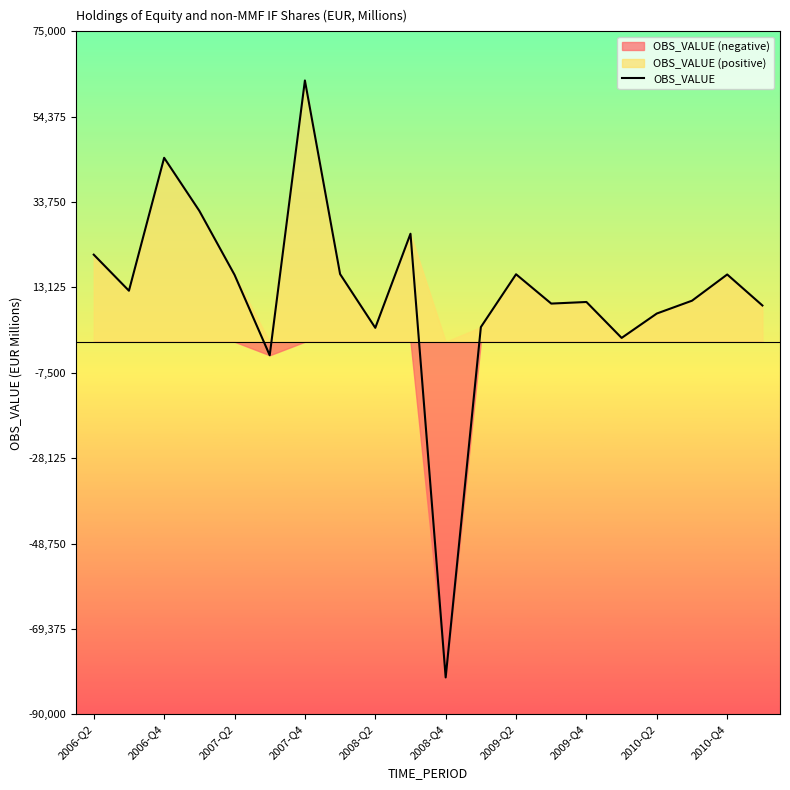

What is the highest value of the OBS_VALUE series?

63135.7